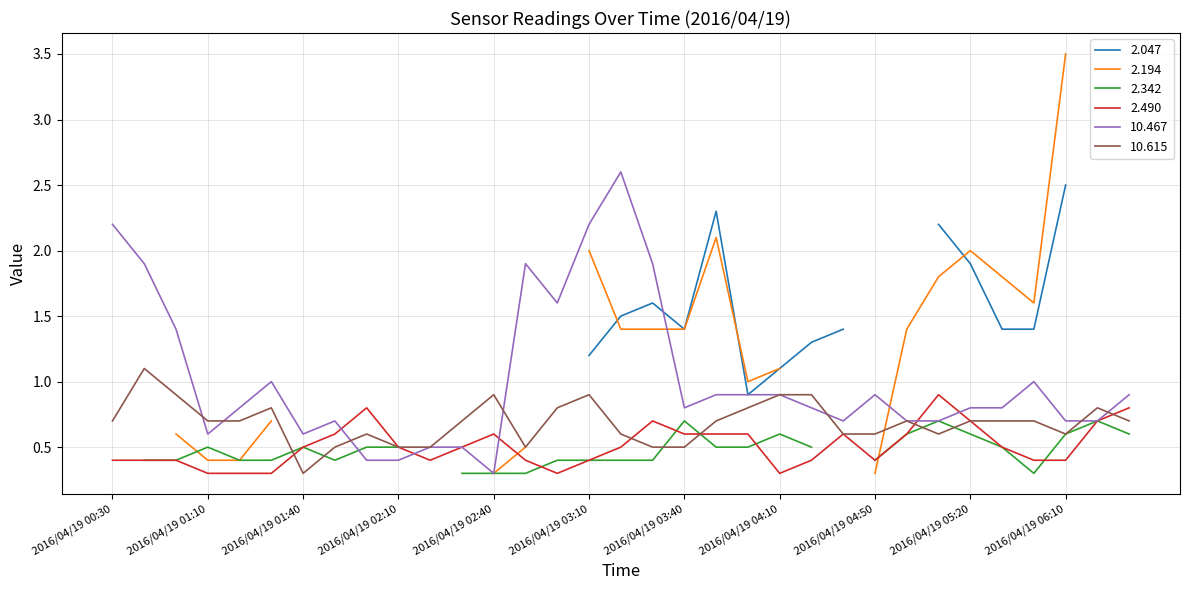

Where do 2.490 and 10.467 first cross each other?

2016/04/19 01:50 and 2016/04/19 02:00